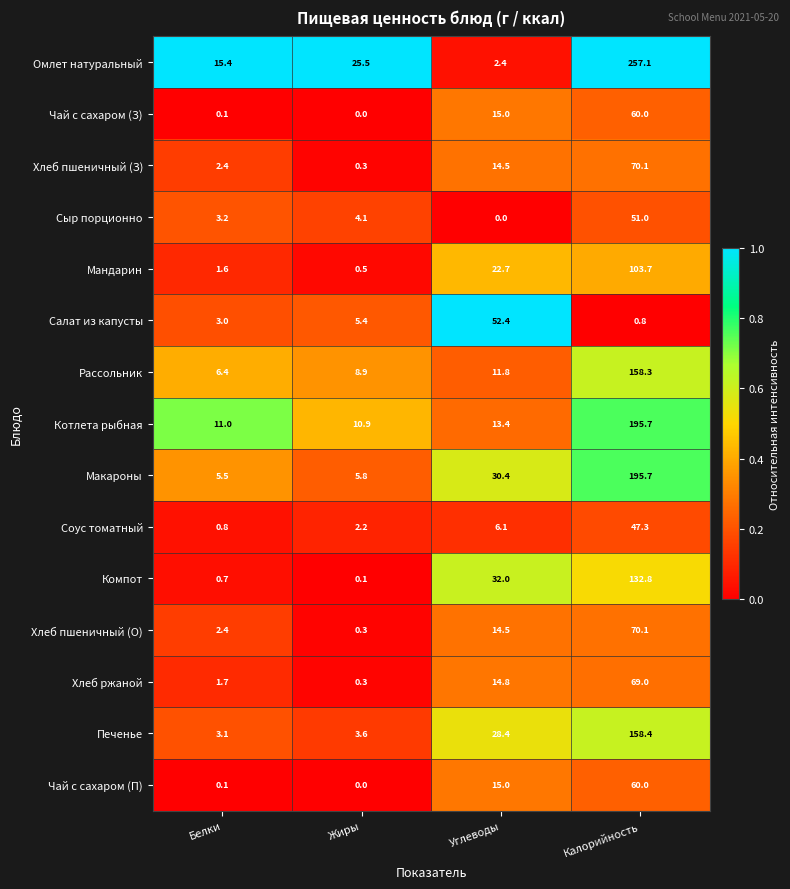

What is the spread (max minus min) of values at Белки?

15.3